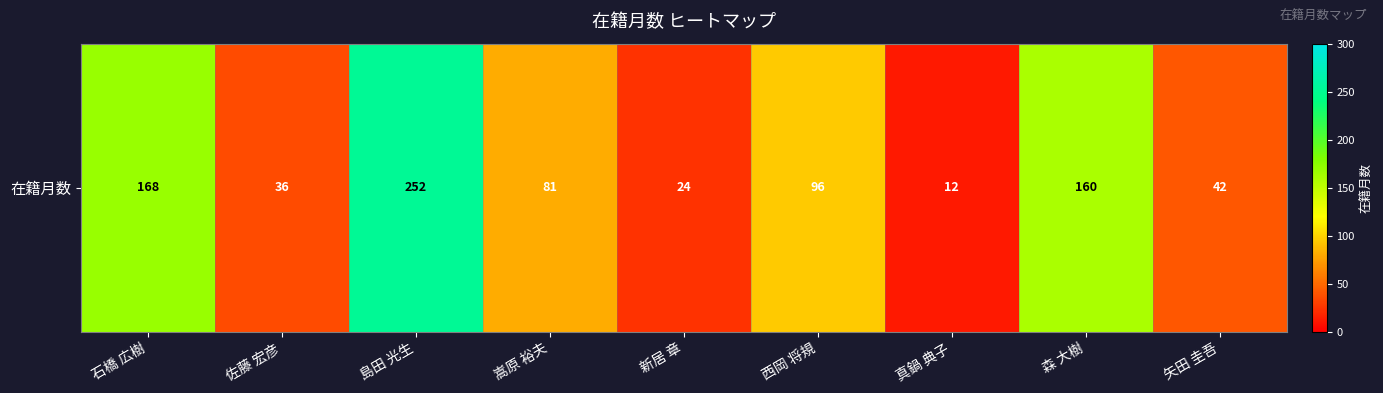

Count the number of categories in the chart.

9